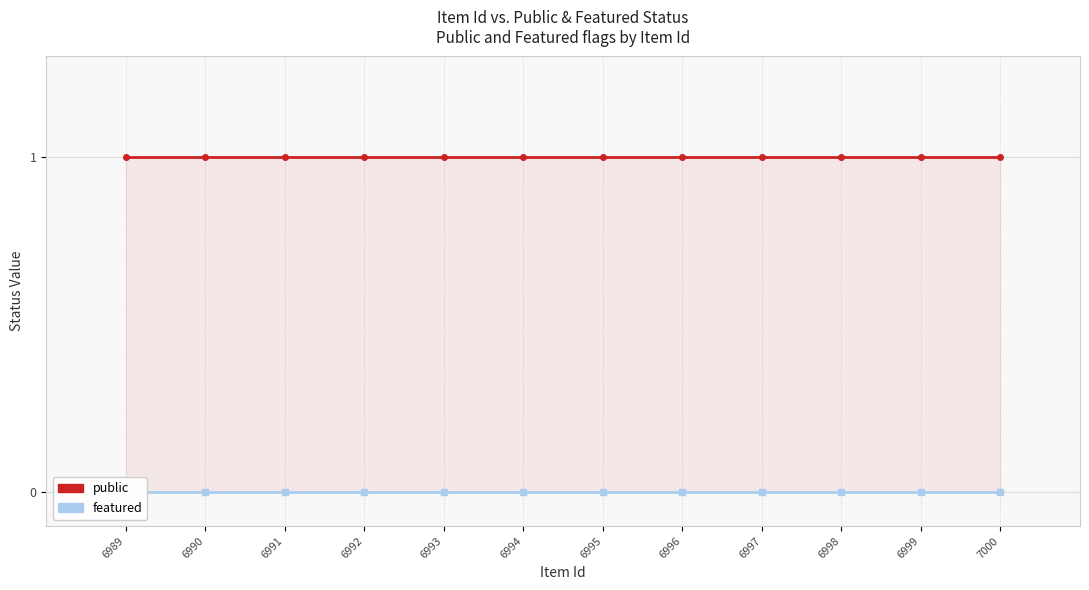

At how many categories does at least one series exceed 0?

12